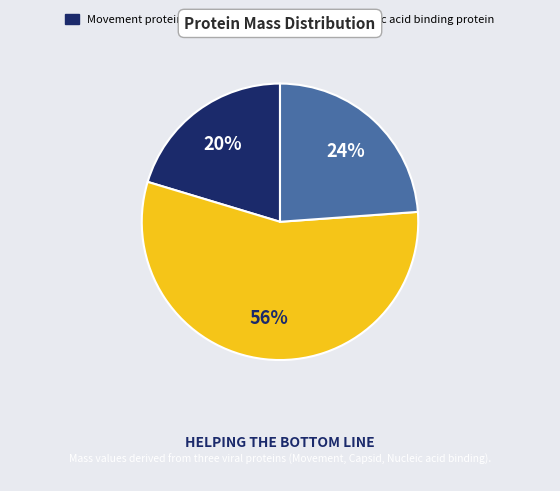

Rank the categories by value from highest to lowest.

Capsid protein, Nucleic acid binding protein, Movement protein